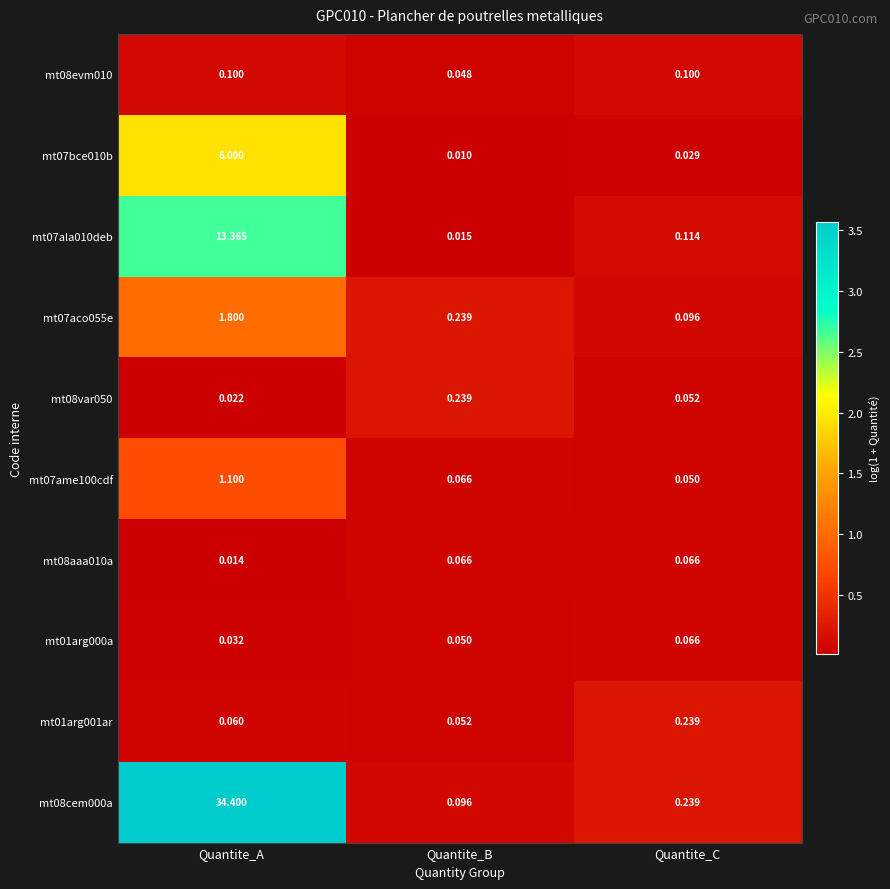

Where is mt08evm010 nearest to the value 0?

Quantite_B